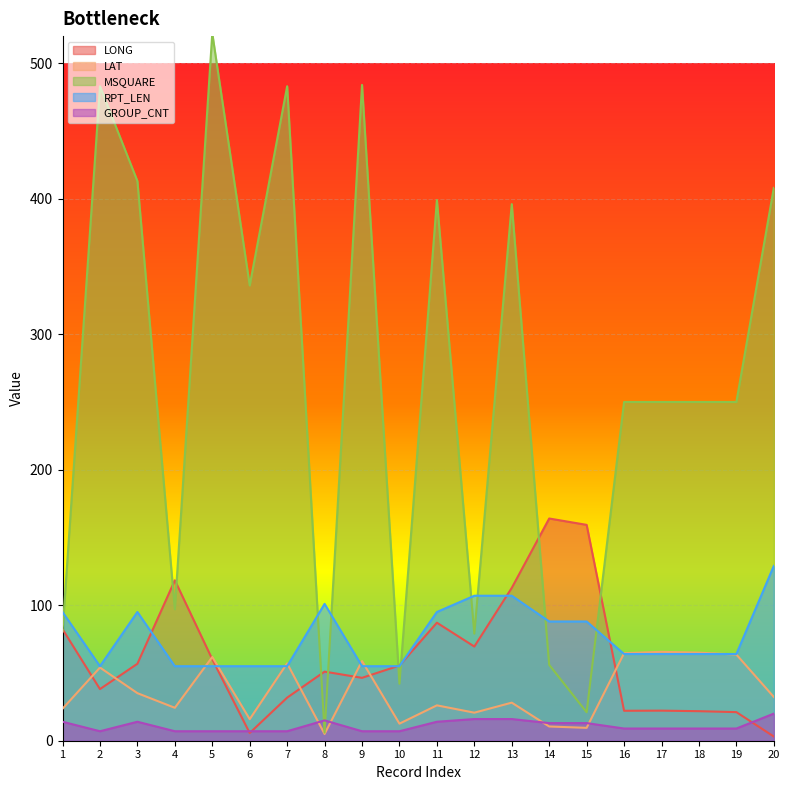

The value of GROUP_CNT at 2 is 7.0. True or false?

True